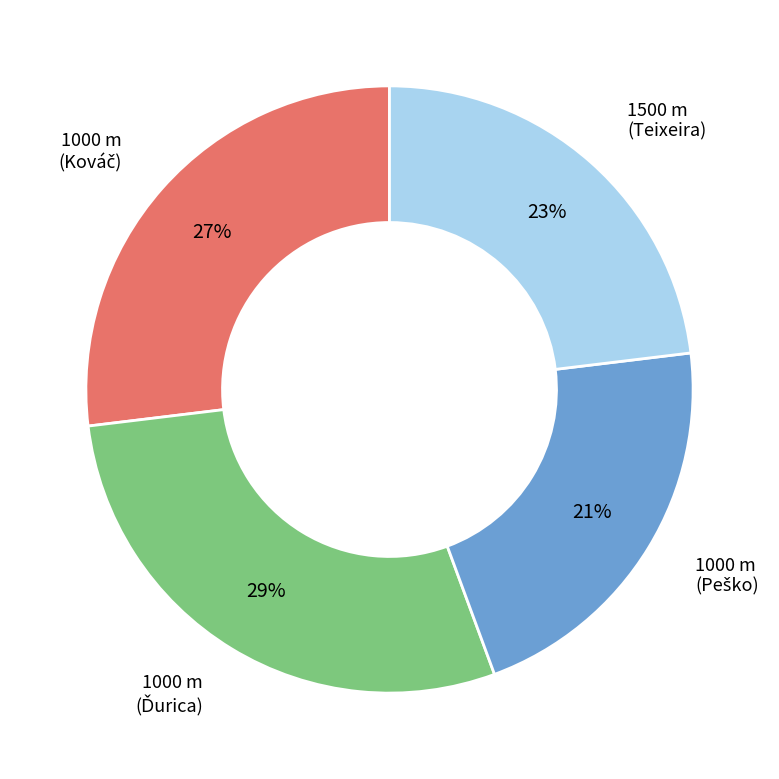

Is there a majority slice in this chart?

No